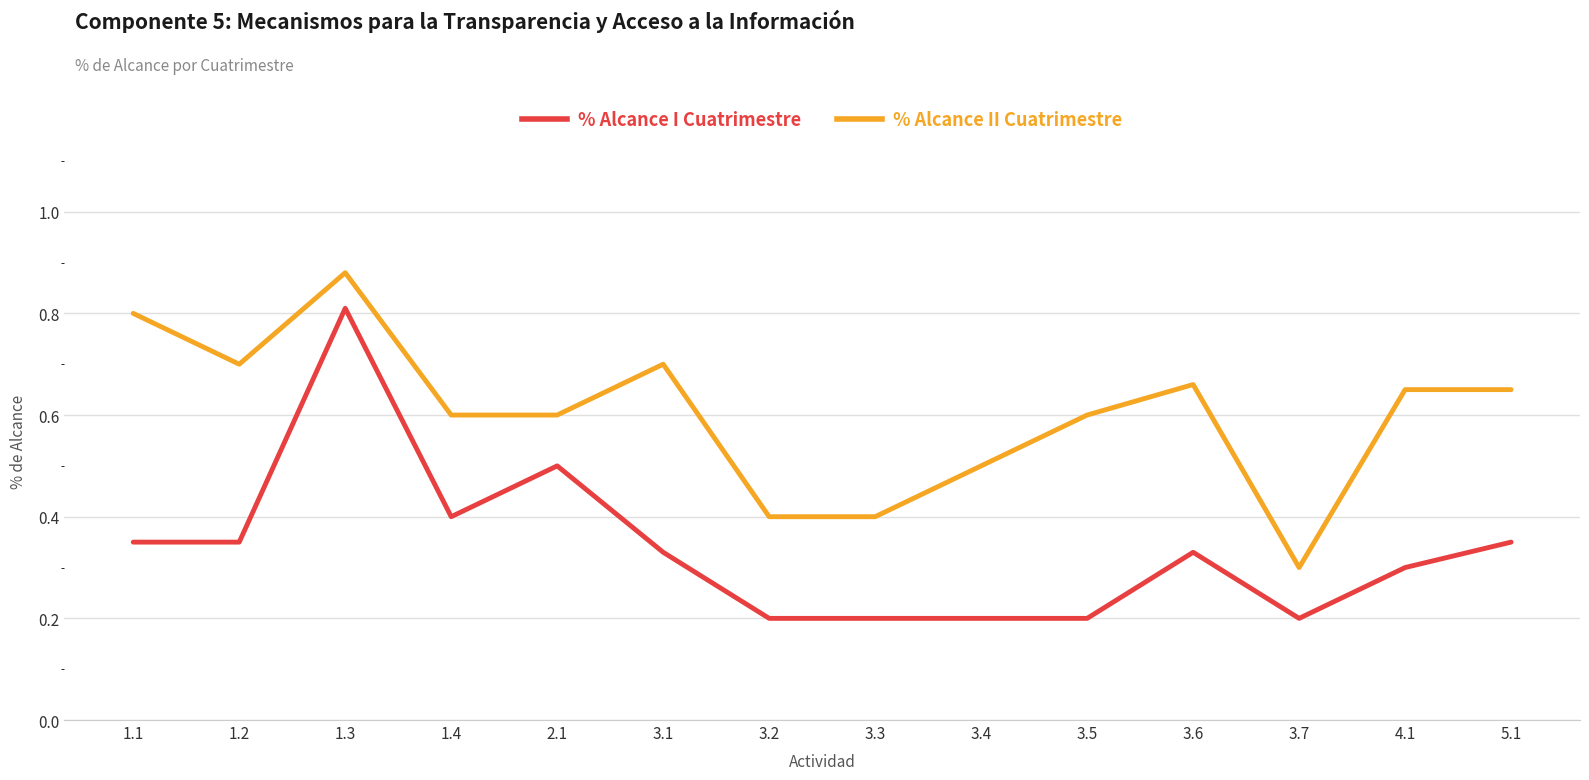

Where is % Alcance II Cuatrimestre nearest to the value 0?

3.7